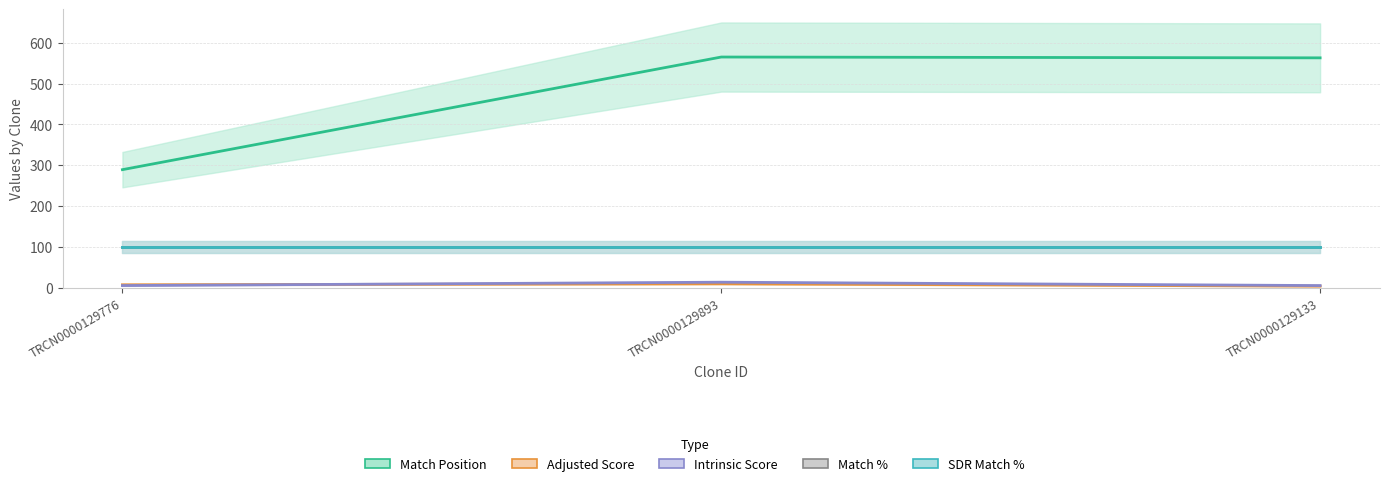

What is the label of the 2nd point from the right?

TRCN0000129893